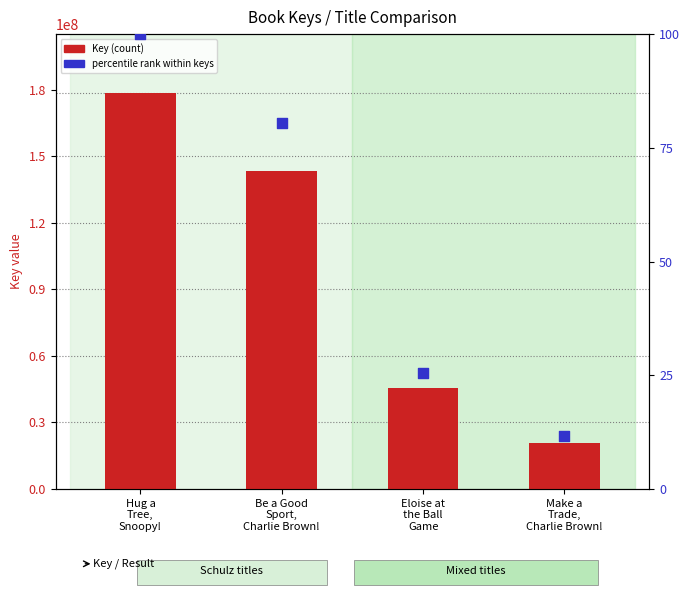

What are all the series names shown in the legend?

Key, percentile rank